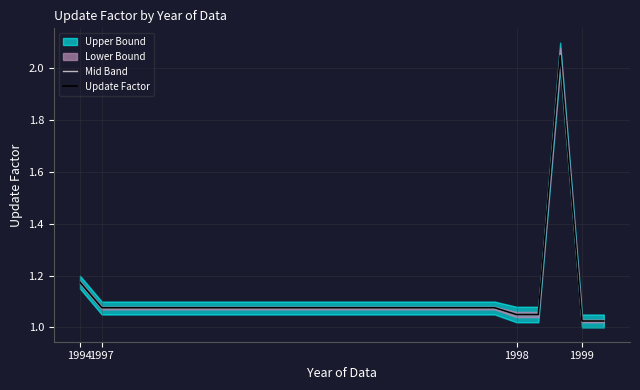

What is the difference between the Mid Band values at 11 and 24?

0.1